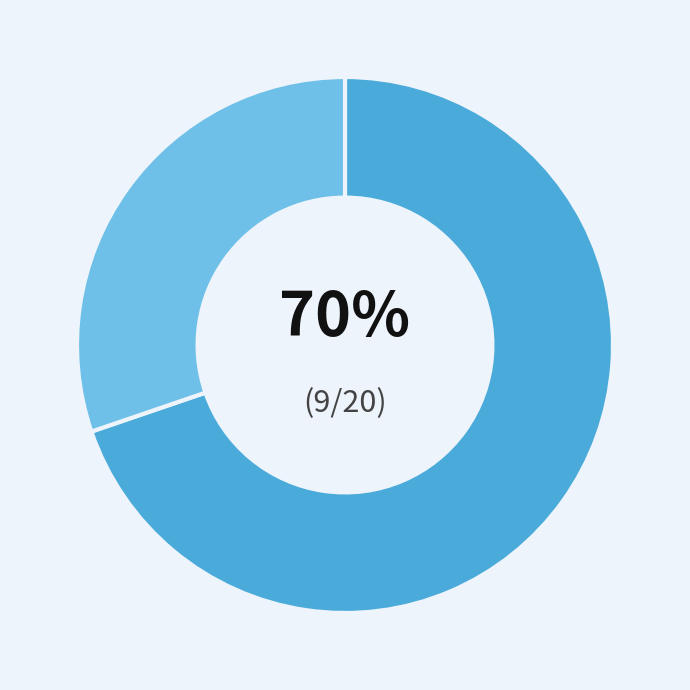

Does any single category account for the majority?

Yes